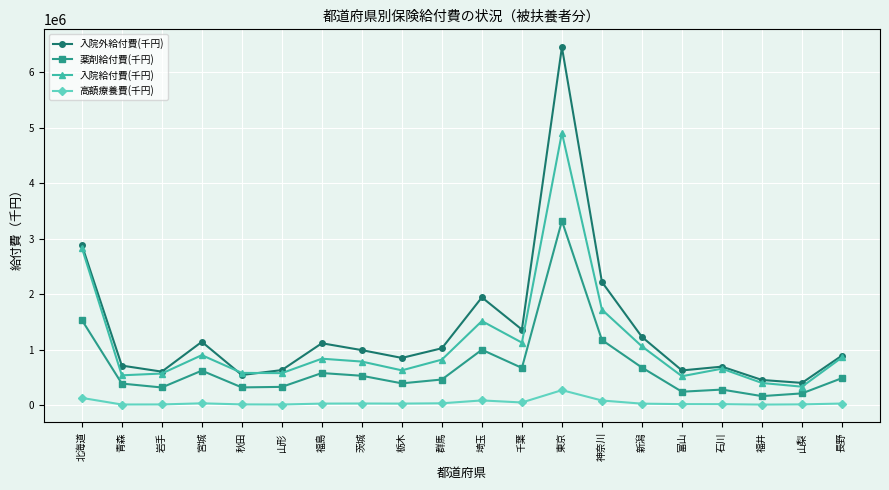

At which category is the sum across all series the highest?

東京